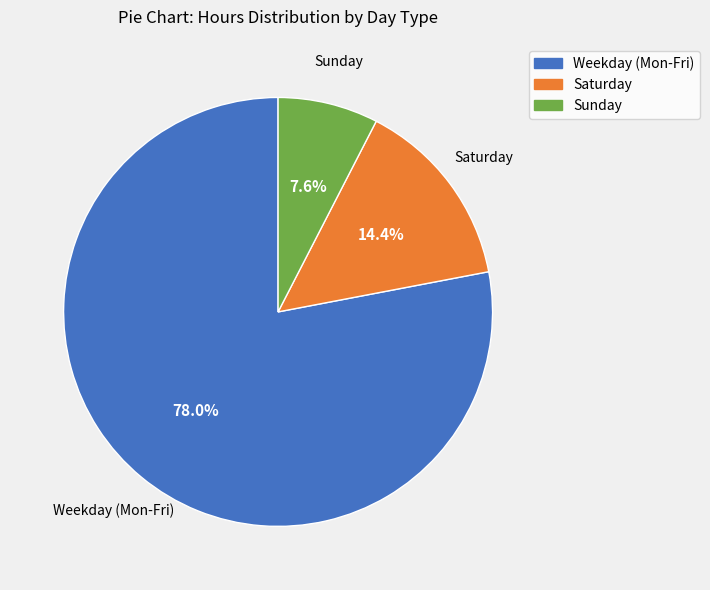

Does any single category account for the majority?

Yes